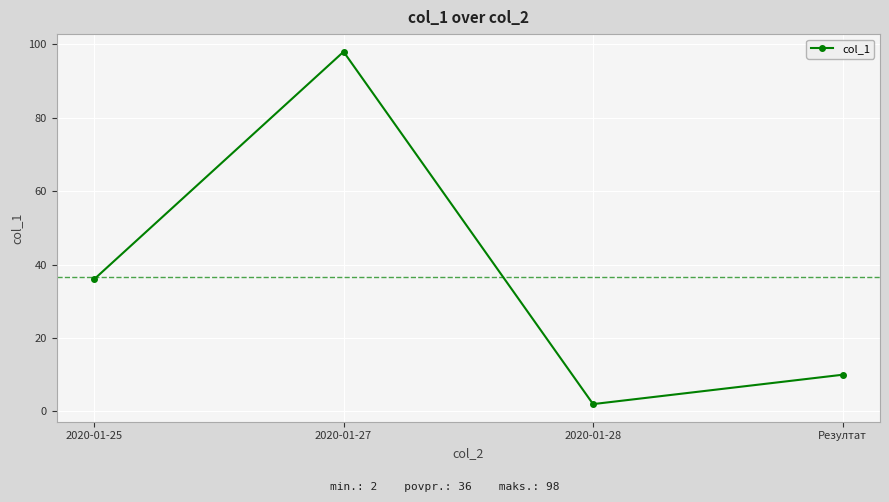

Reading left to right, list all the values displayed in this chart.

36	98	2	10